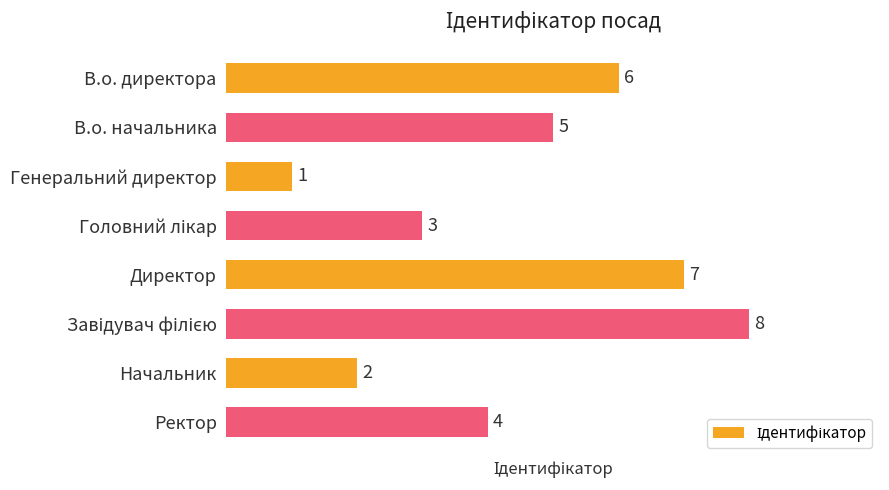

Approximately how many times larger is the value at Генеральний директор compared to Начальник?

0.5